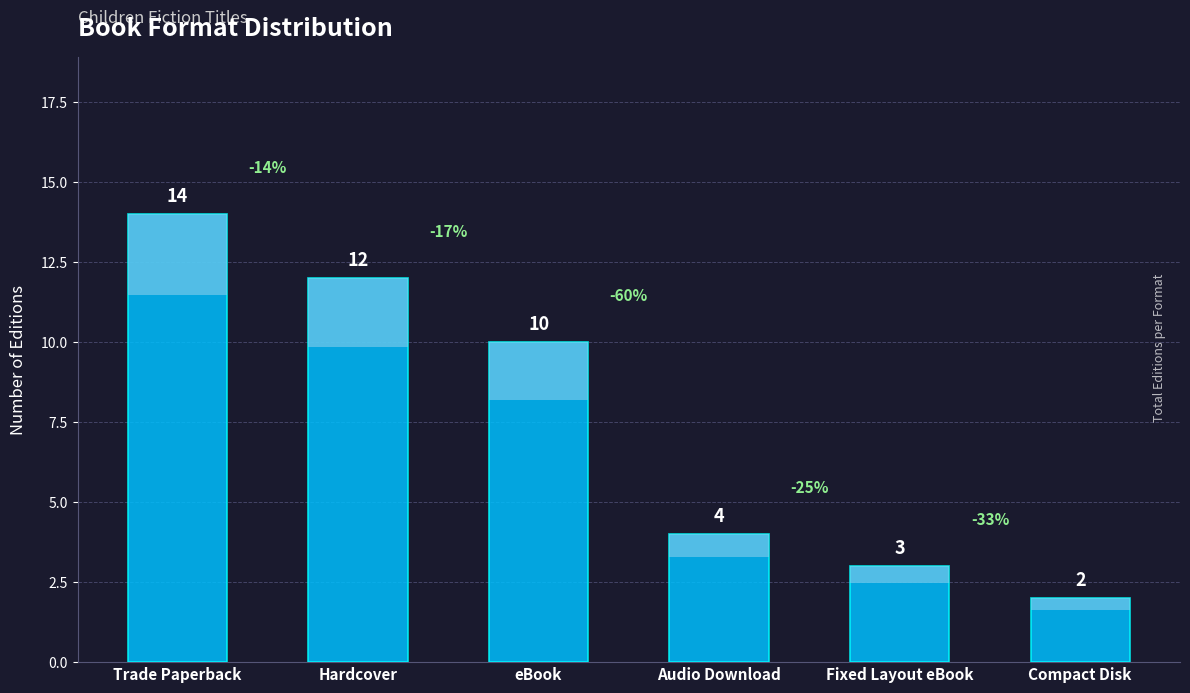

At which label is the value closest to 8?

eBook